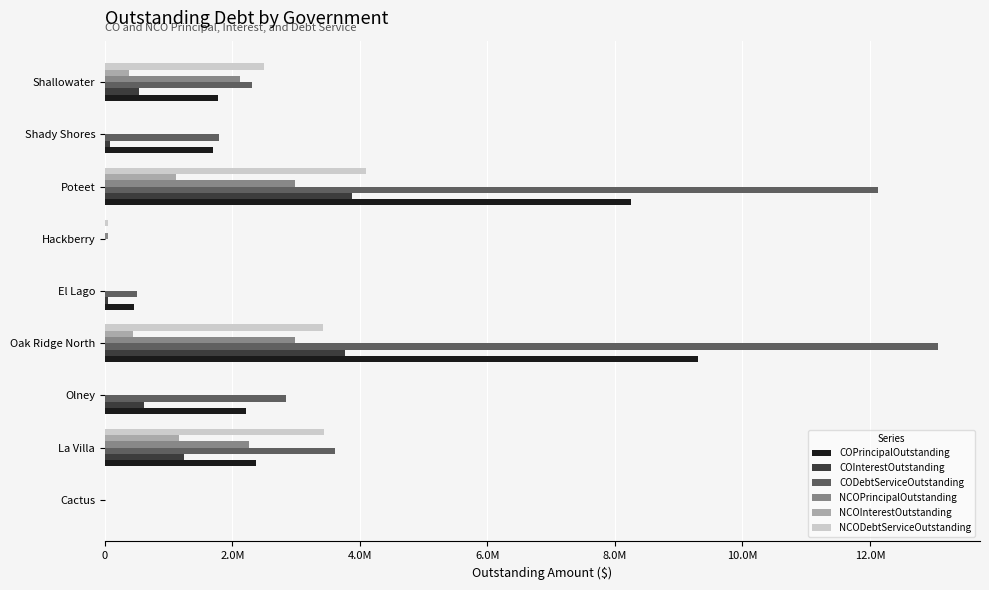

Which category has the highest value across all series?

Oak Ridge North